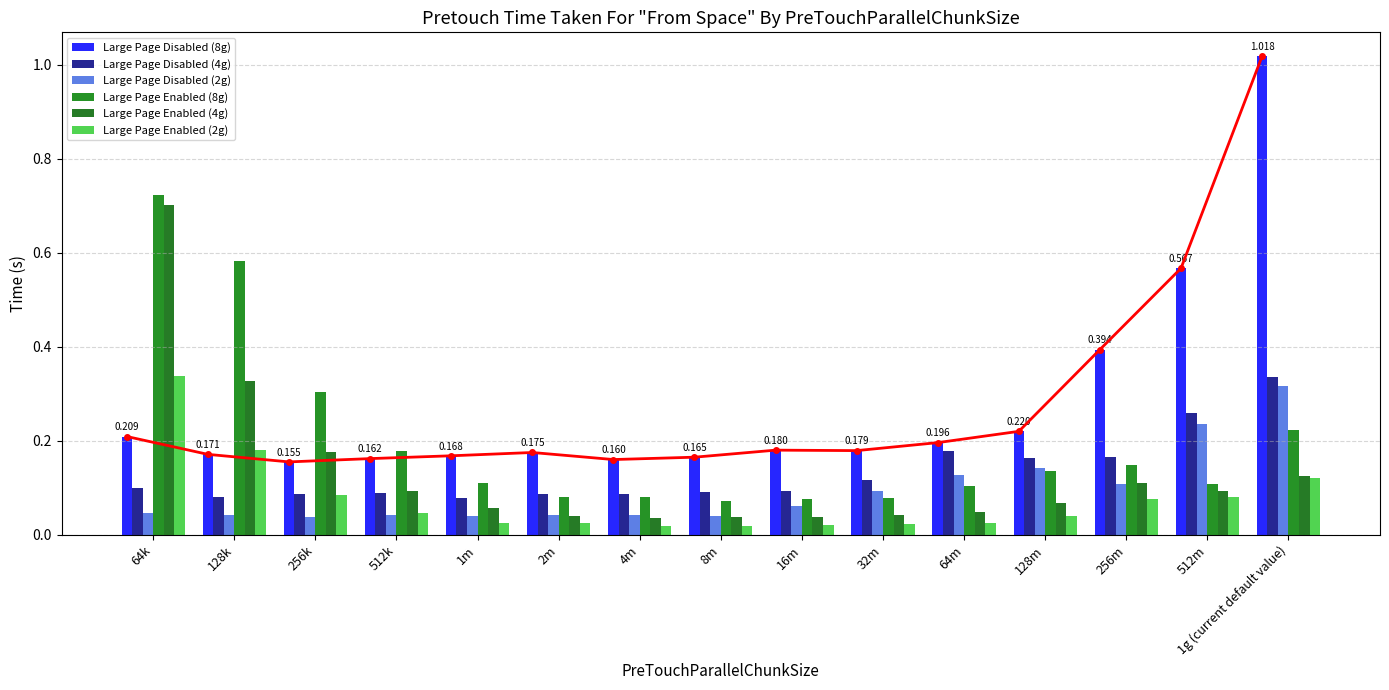

Is it true that Large Page Disabled (2g) equals 0.1 at 16m?

True